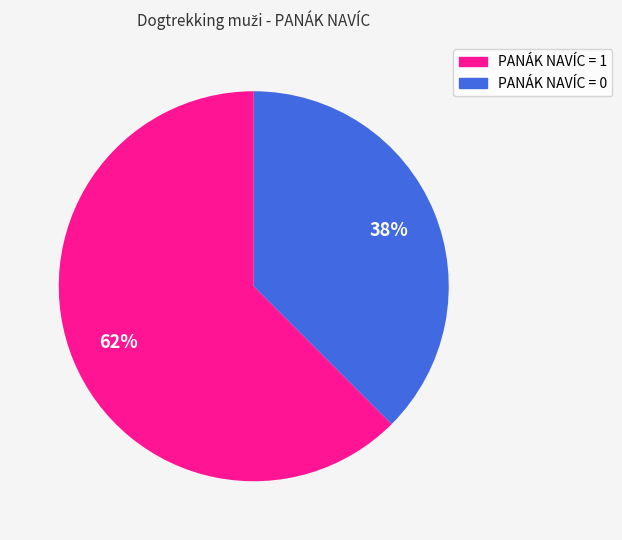

Which category has the smallest portion of the pie?

PANÁK NAVÍC = 0